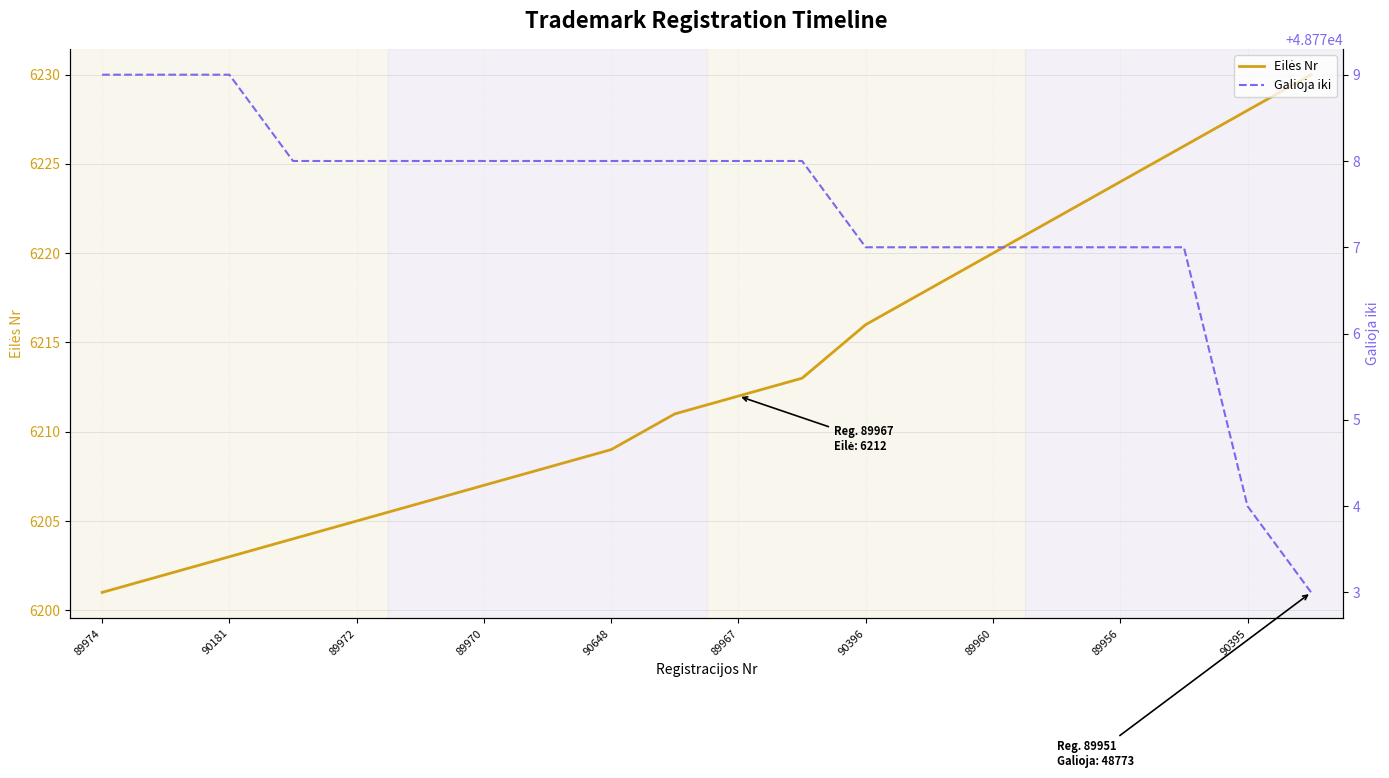

Between 89972 and 89960, which is larger?

89960